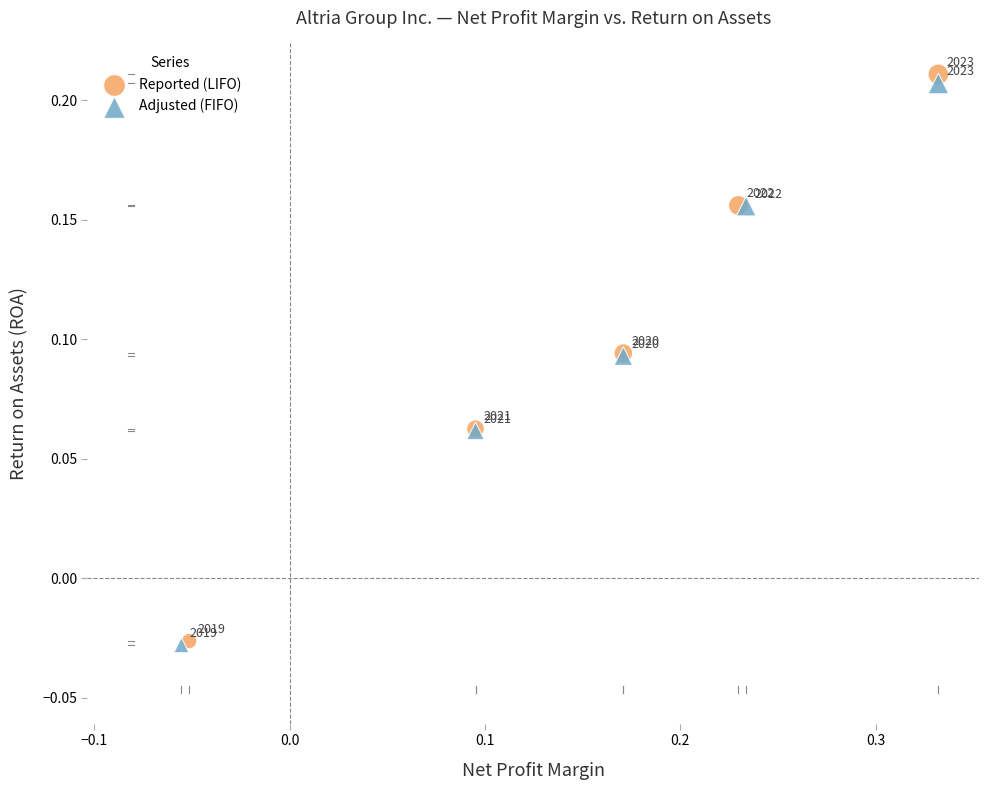

Which series has the largest Y range (max minus min)?

Reported (LIFO)